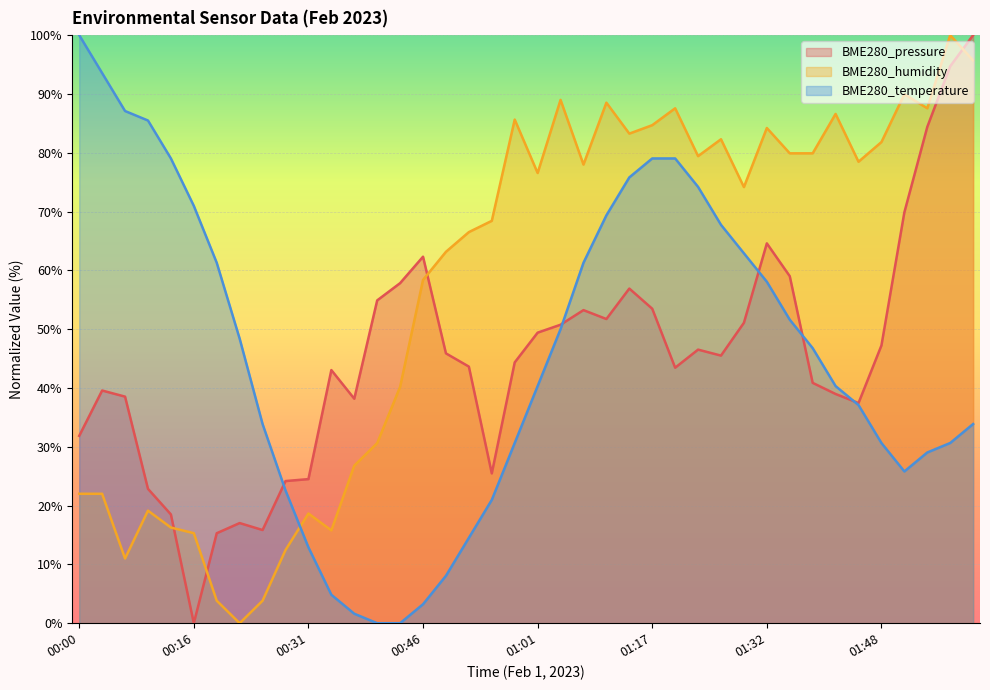

Where is BME280_pressure nearest to the value 50?

01:01